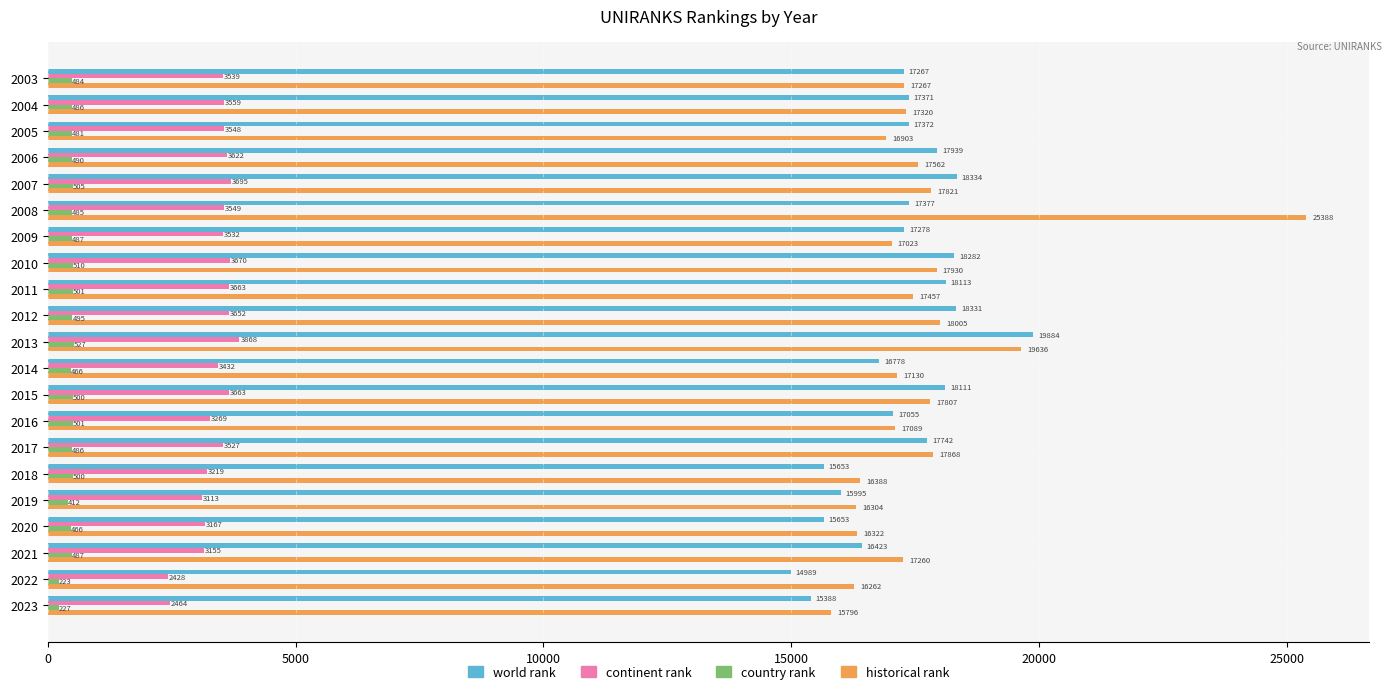

What is the greatest value displayed?

25388.0